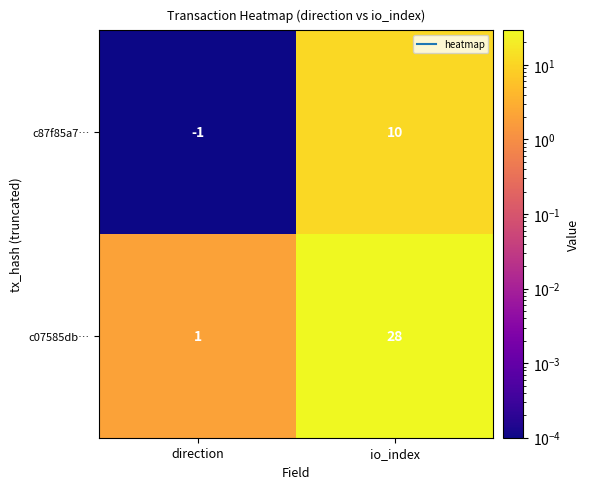

Which series changed the most between direction and io_index?

c07585db…